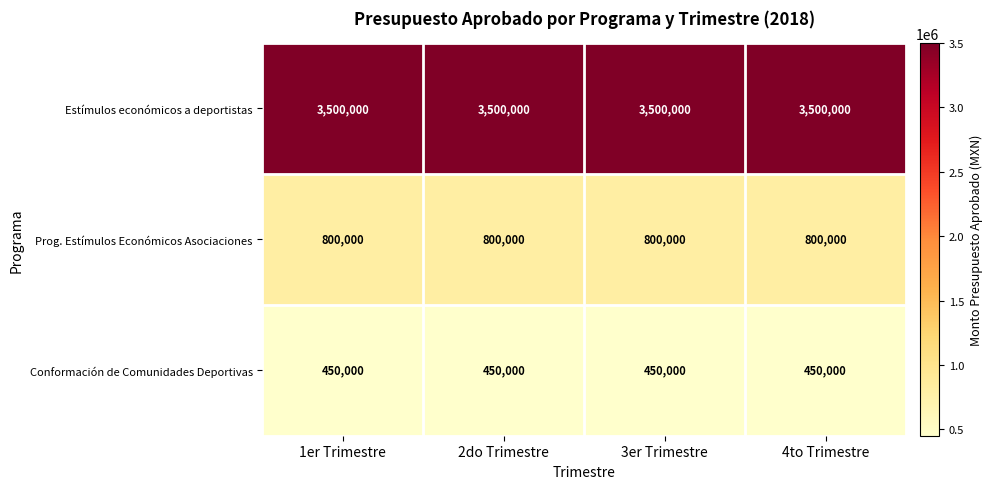

The Prog. Estímulos Económicos Asociaciones series shows 800000 at 2do Trimestre. True or false?

True